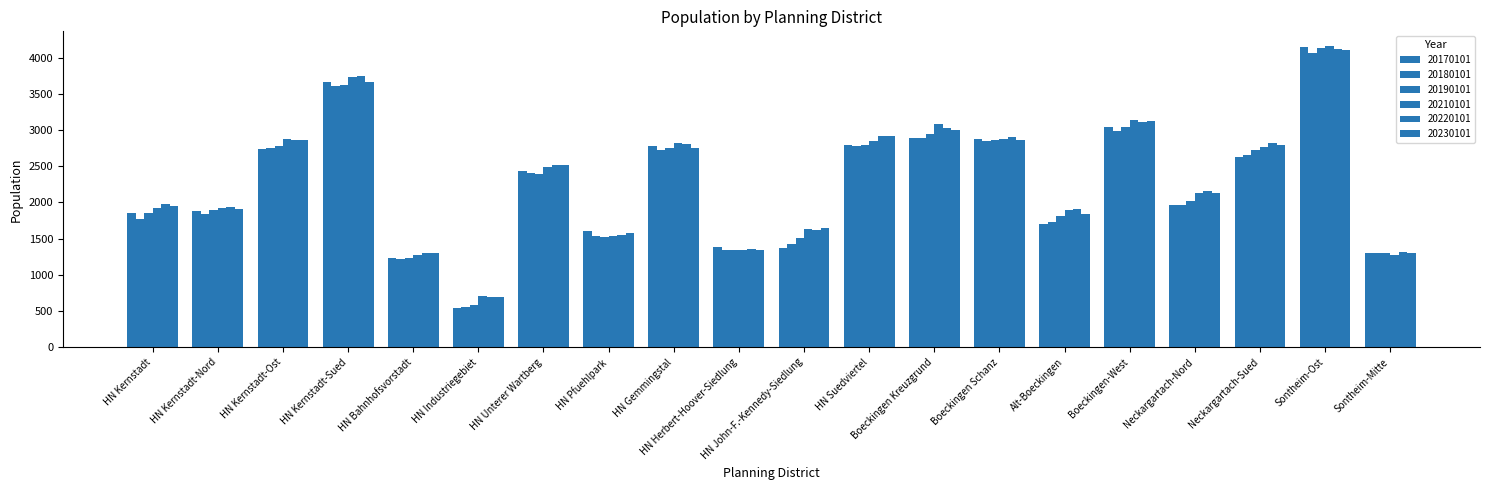

How many values in the 20220101 series are below 2515?

10